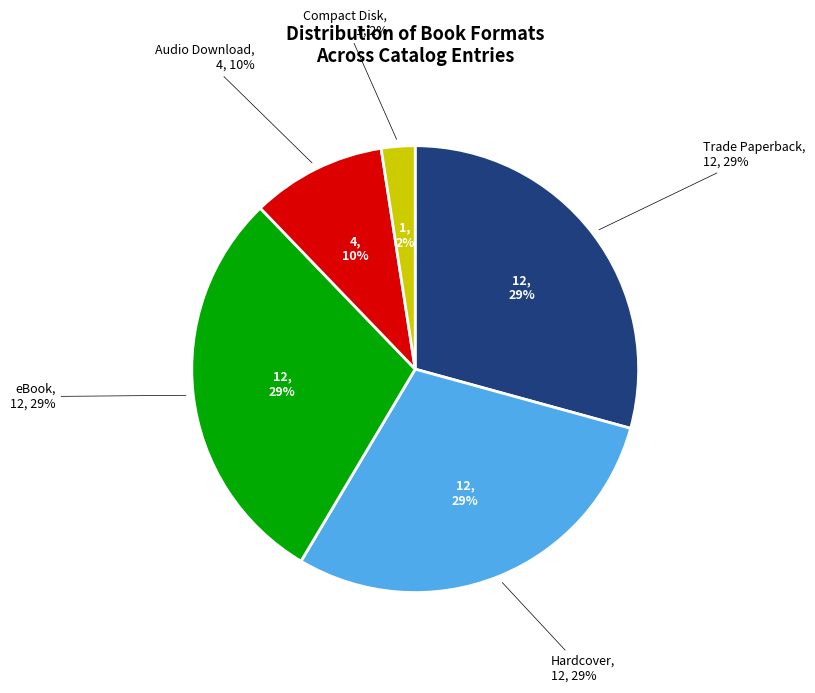

Is it true that Trade Paperback is 35% of the pie?

False